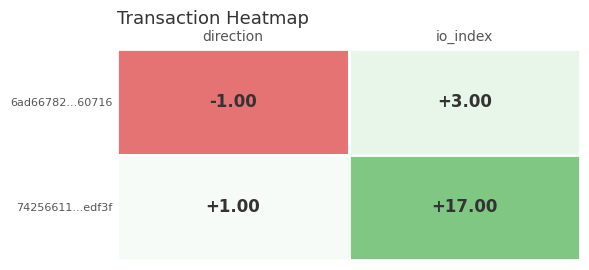

At direction, list the series in order from smallest to largest.

6ad66782...60716, 74256611...edf3f